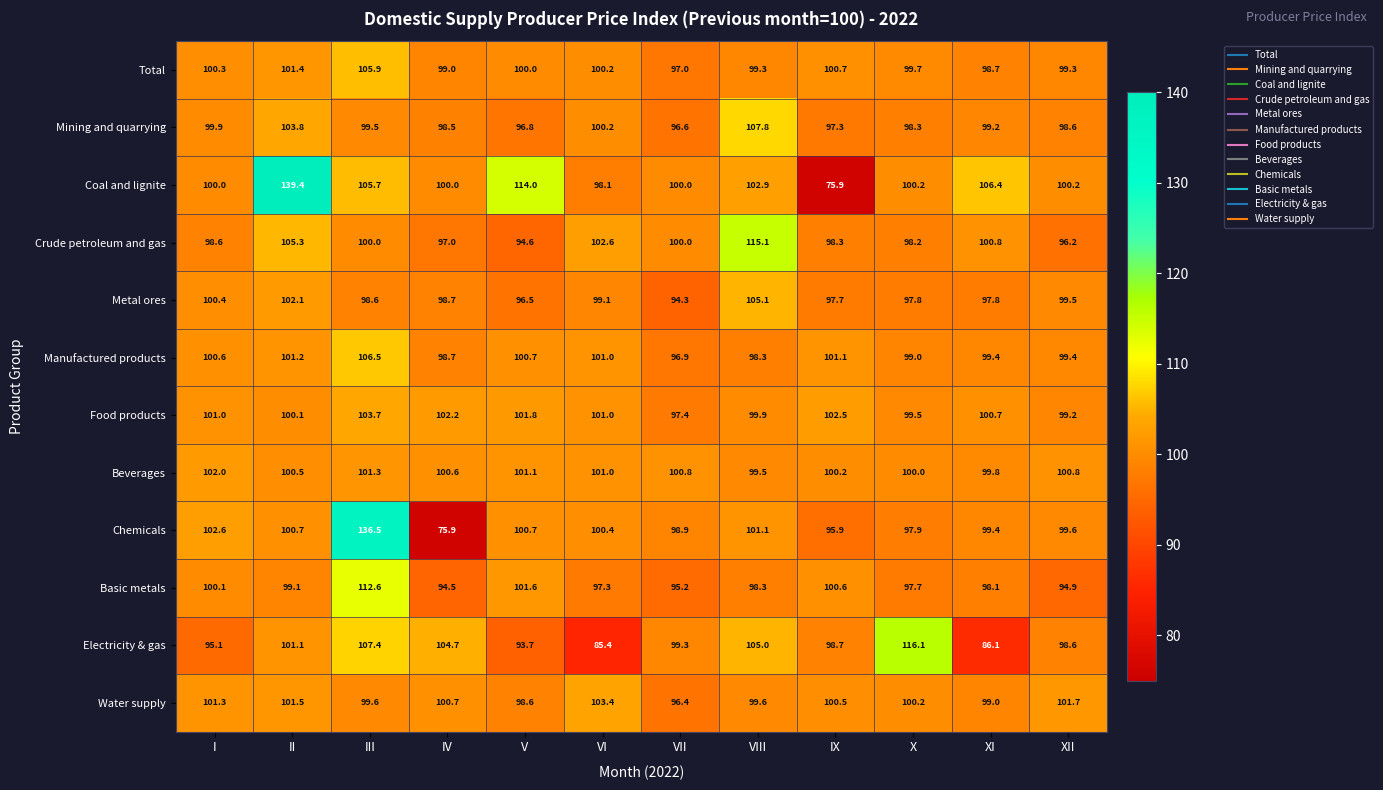

At how many categories does at least one series exceed 120?

2